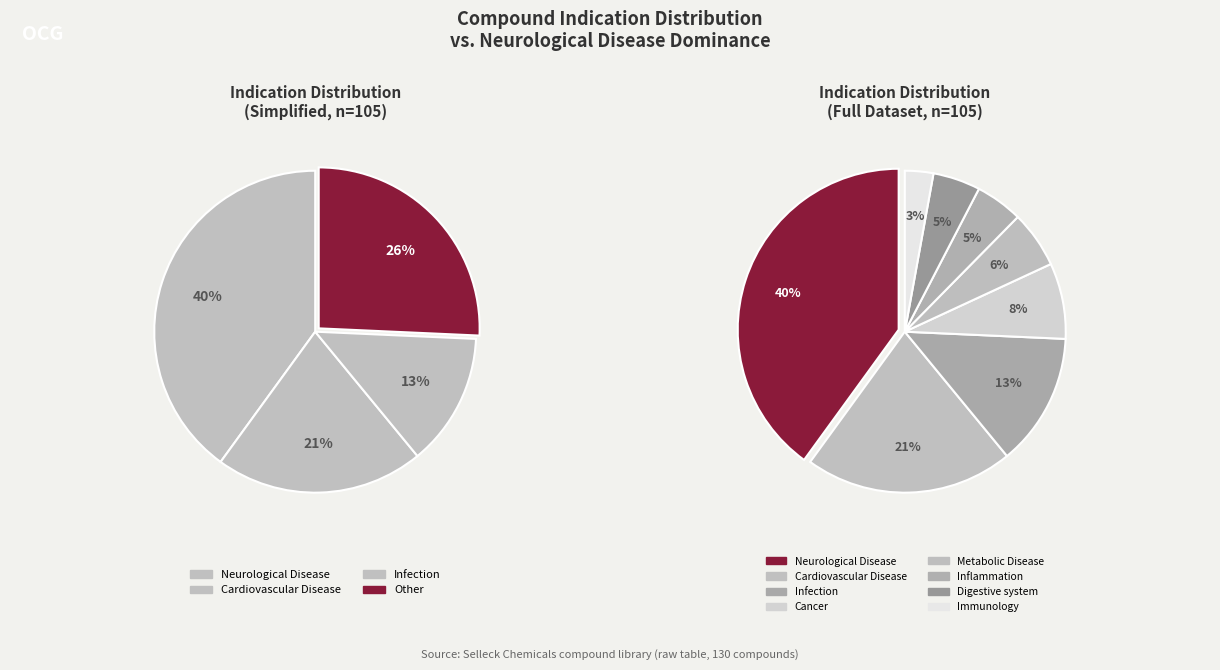

What is the smallest slice in the pie chart?

Immunology